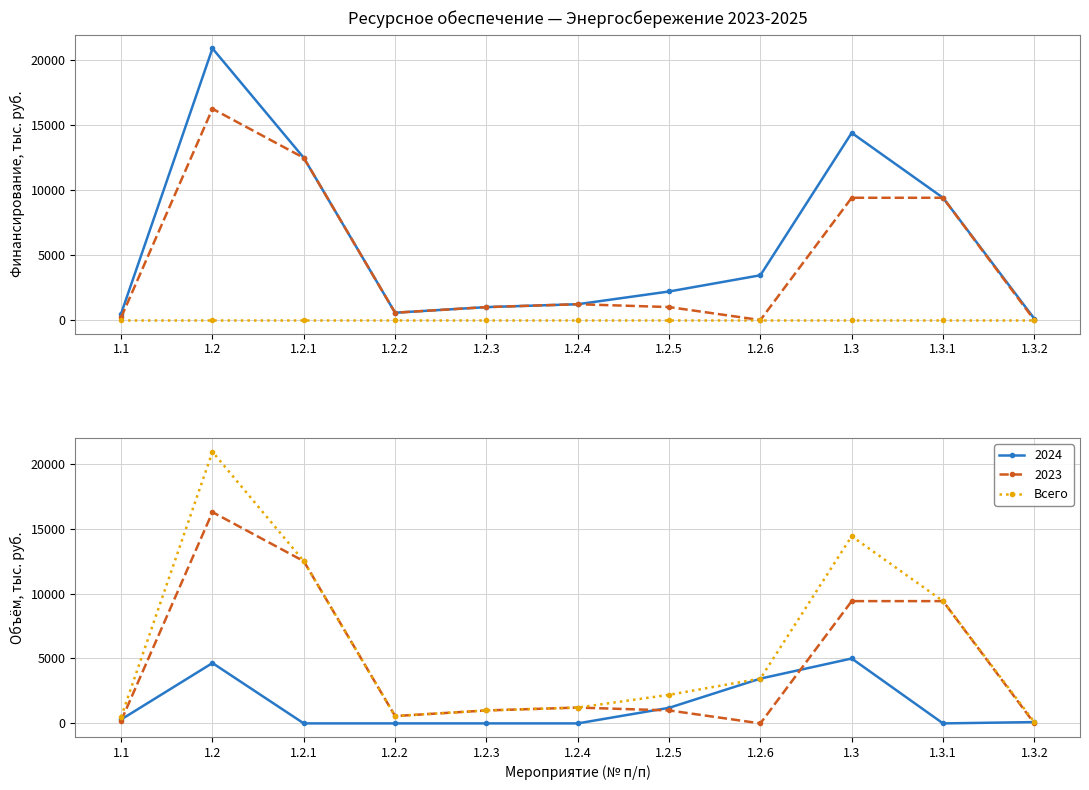

Which category has the highest value across all series?

1.2